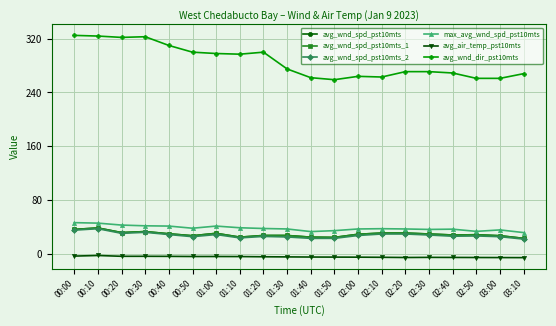

Is this an area chart (filled region under the line)?

No